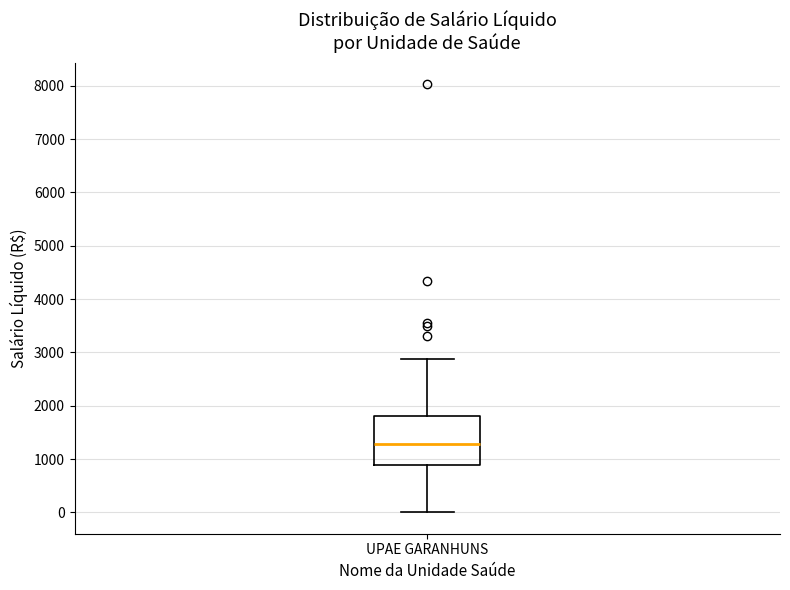

Where does the median line of the box for UPAE GARANHUNS sit on the y-axis? The values are not printed on the chart, so give them approximately, as read against the axis.

1300